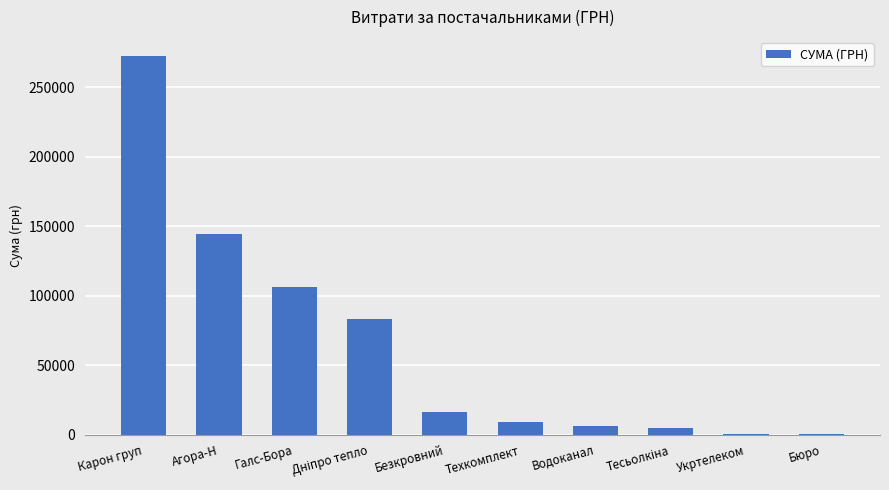

What is the sum of all values?

642456.0